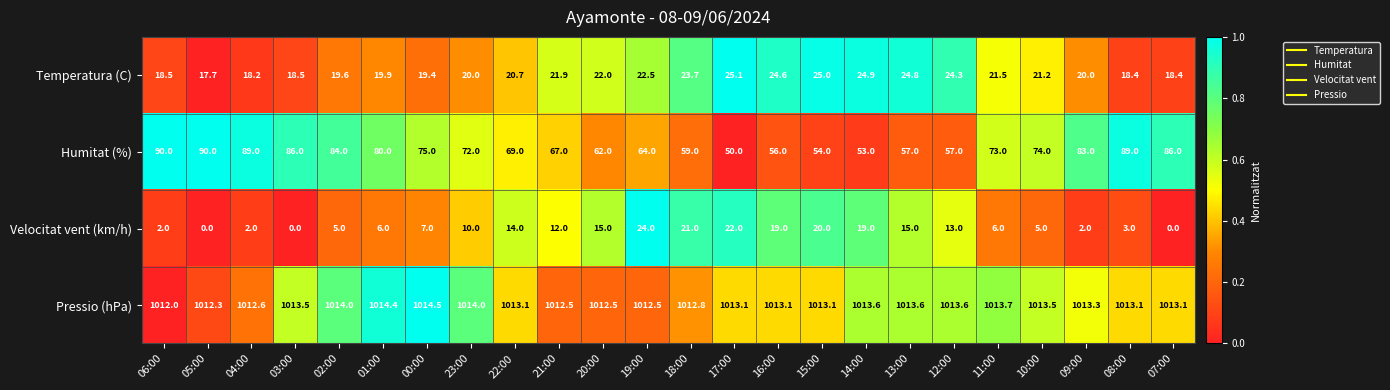

List the series in order of their peak value, highest first.

Pressio (hPa), Humitat (%), Temperatura (C), Velocitat vent (km/h)